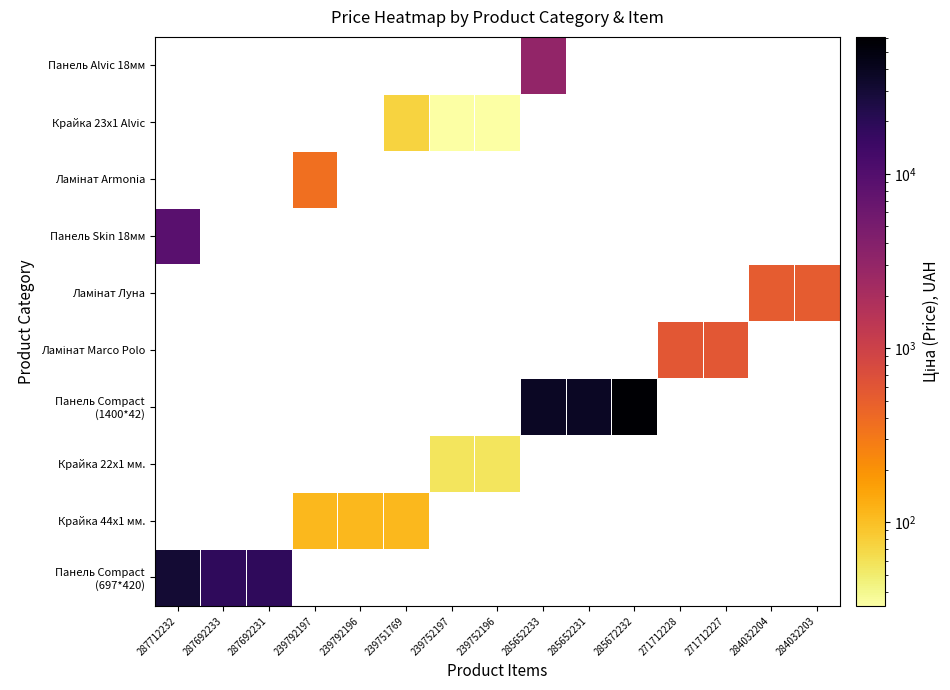

How many data points does each series have?

15